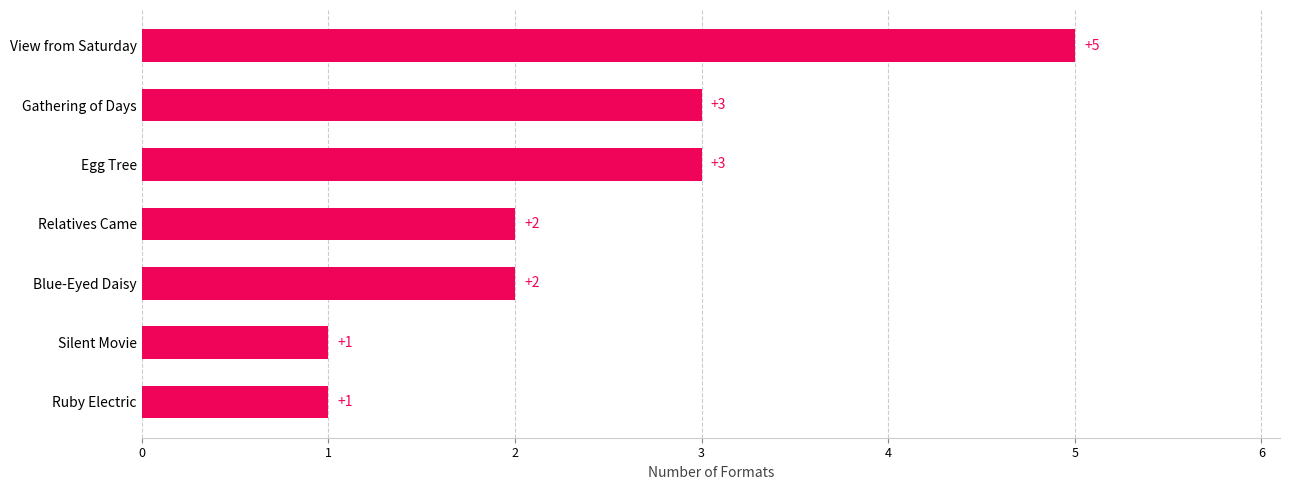

What is the difference between the maximum and second lowest values?

4